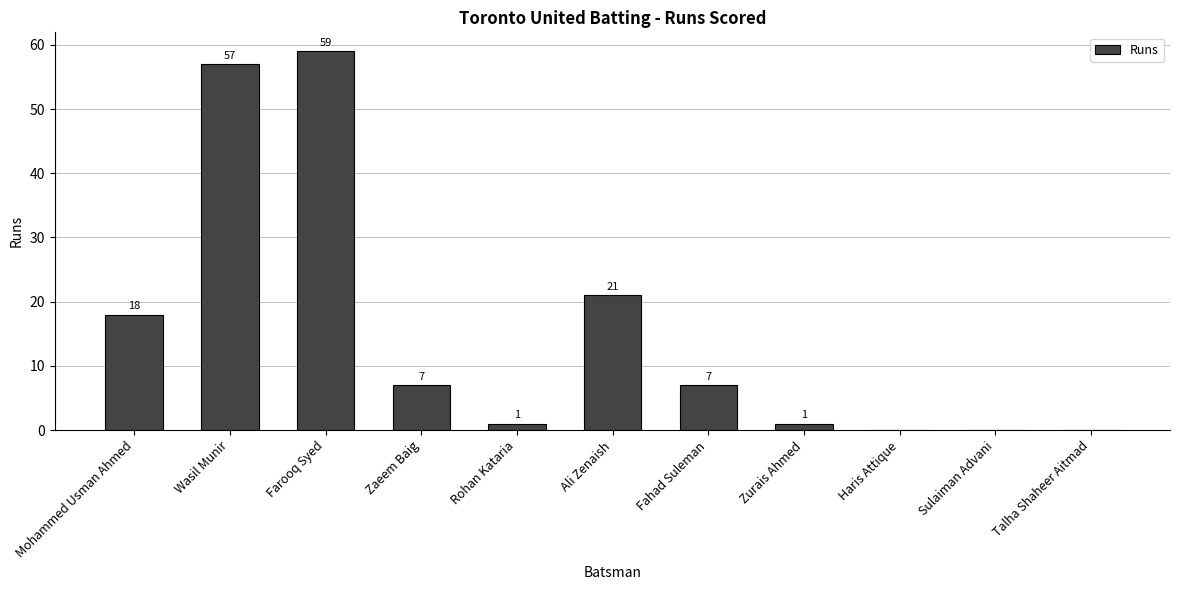

Between Farooq Syed and Rohan Kataria, which is larger?

Farooq Syed